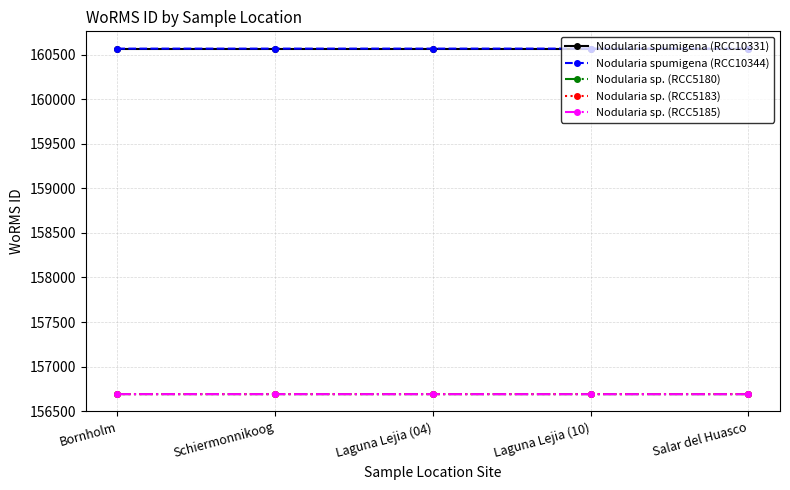

What is the label of the 2nd point from the right?

Laguna Lejia (10)